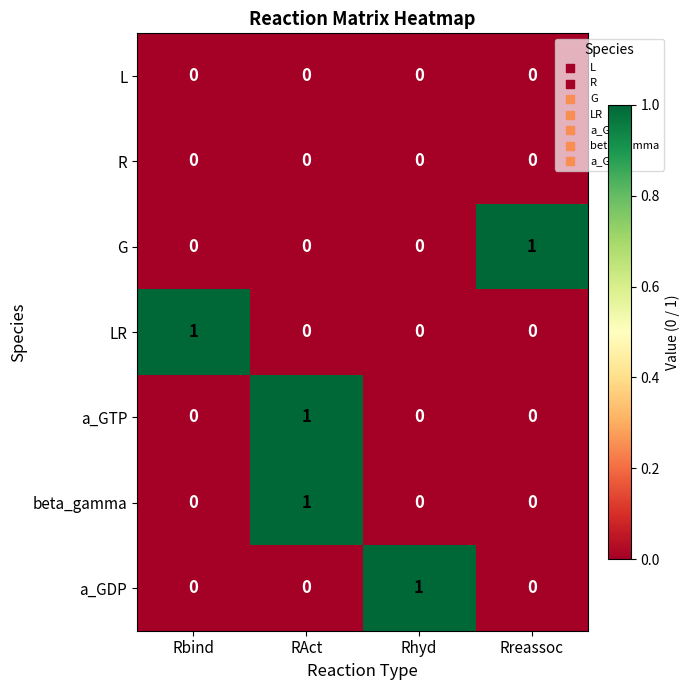

What is the greatest value displayed?

1